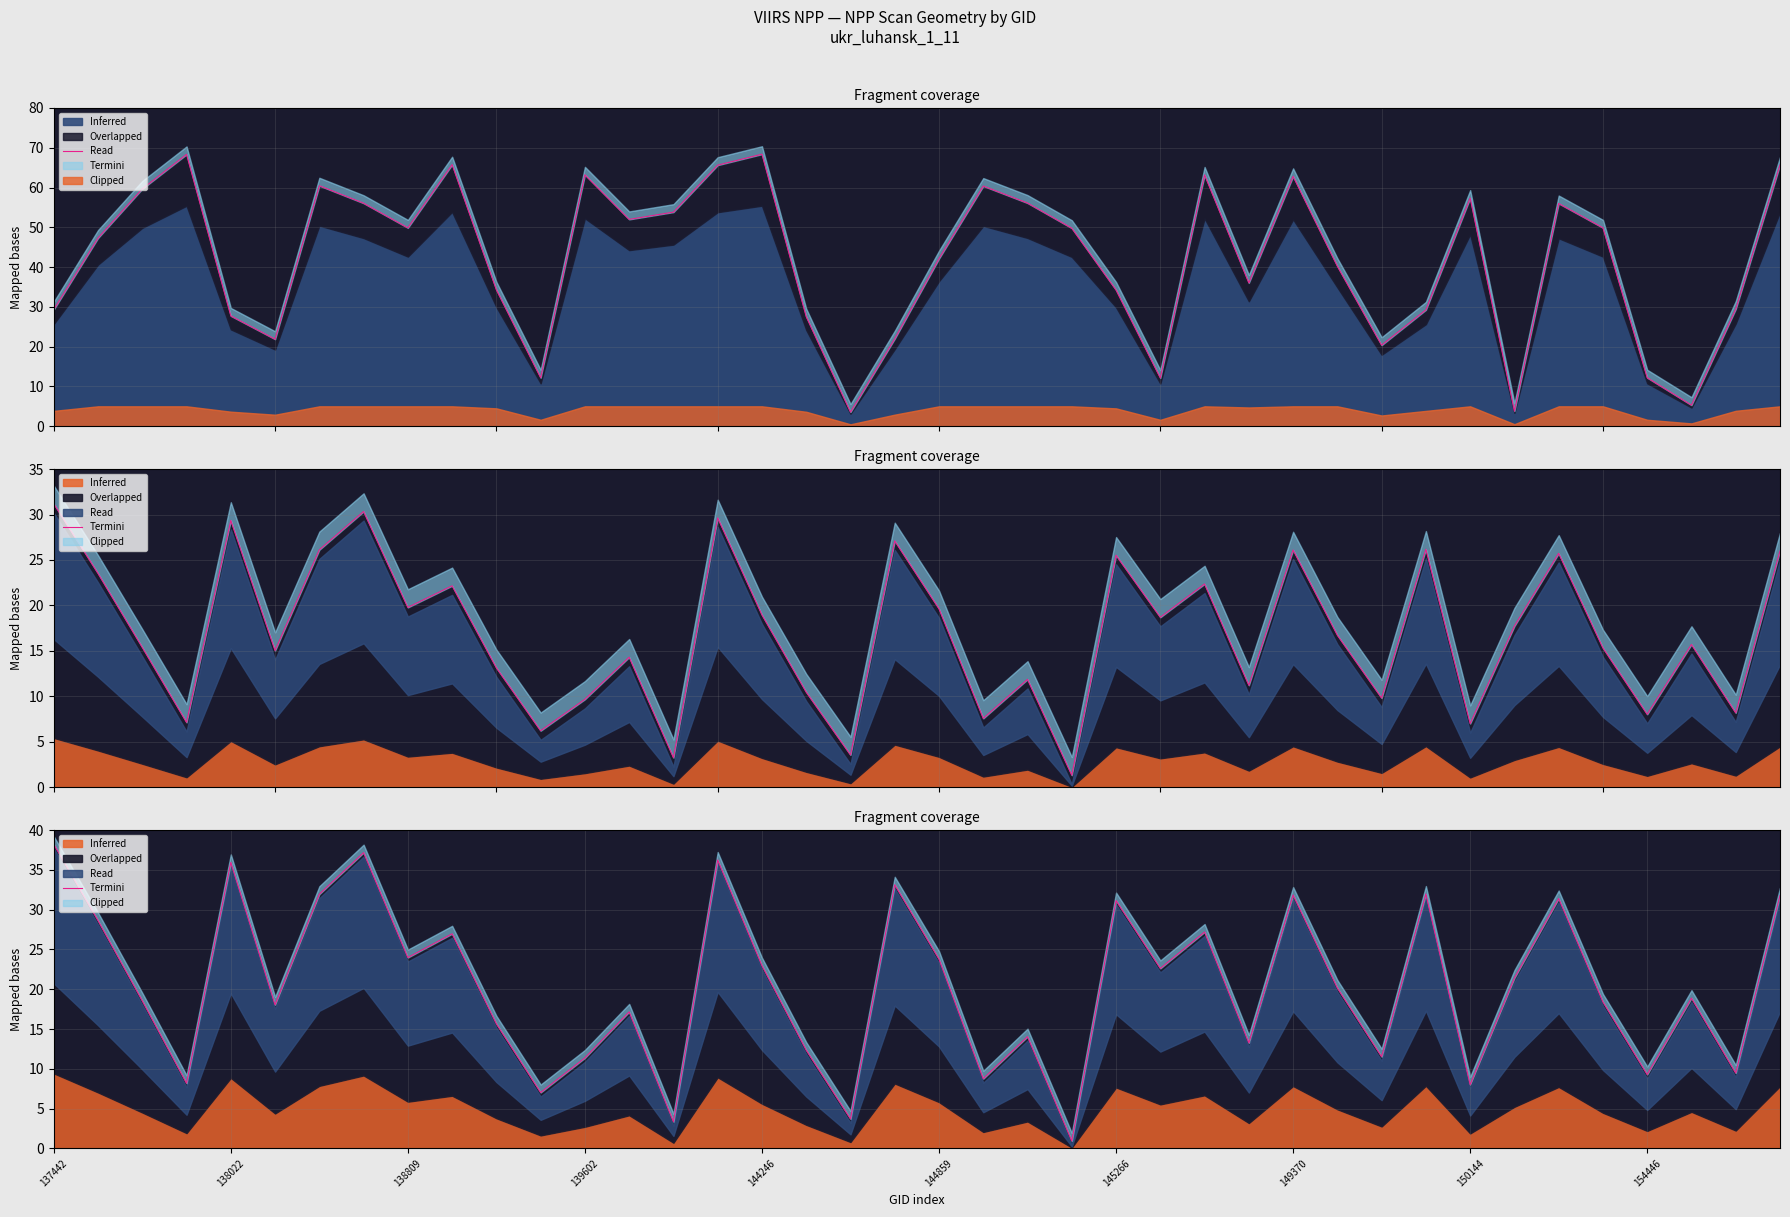

Where does the data first go above 20?

137442